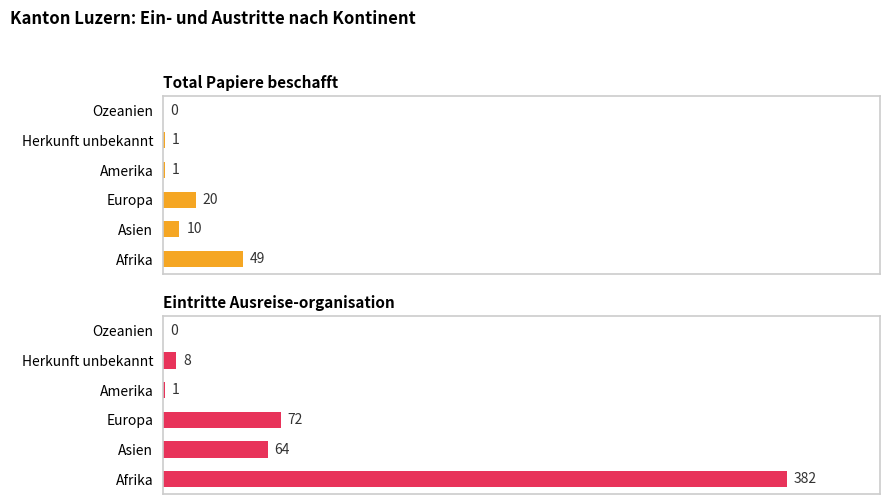

What is the difference between the highest and lowest values at Afrika?

333